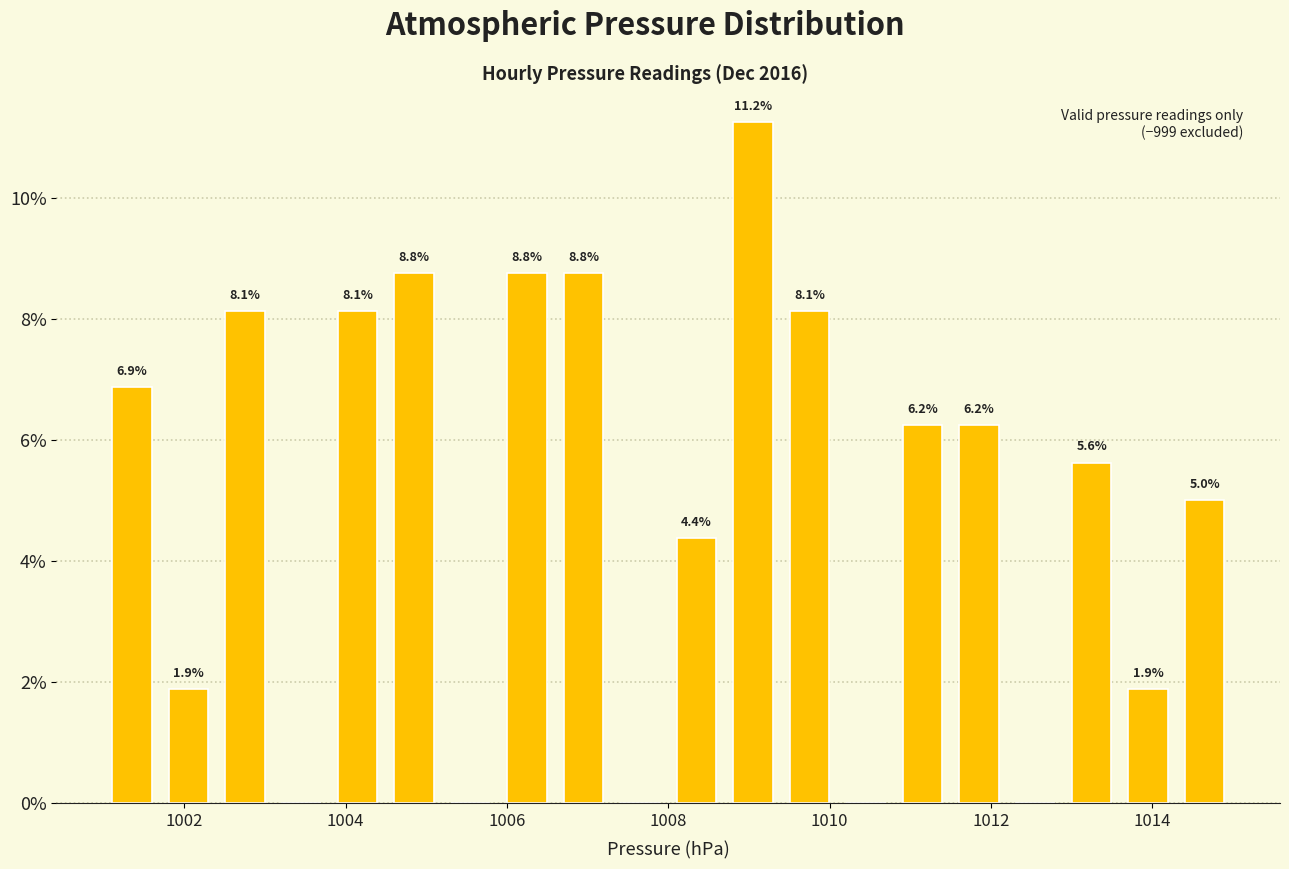

Read against the x-axis, roughly where is the centre of the tallest bar?

1009.0